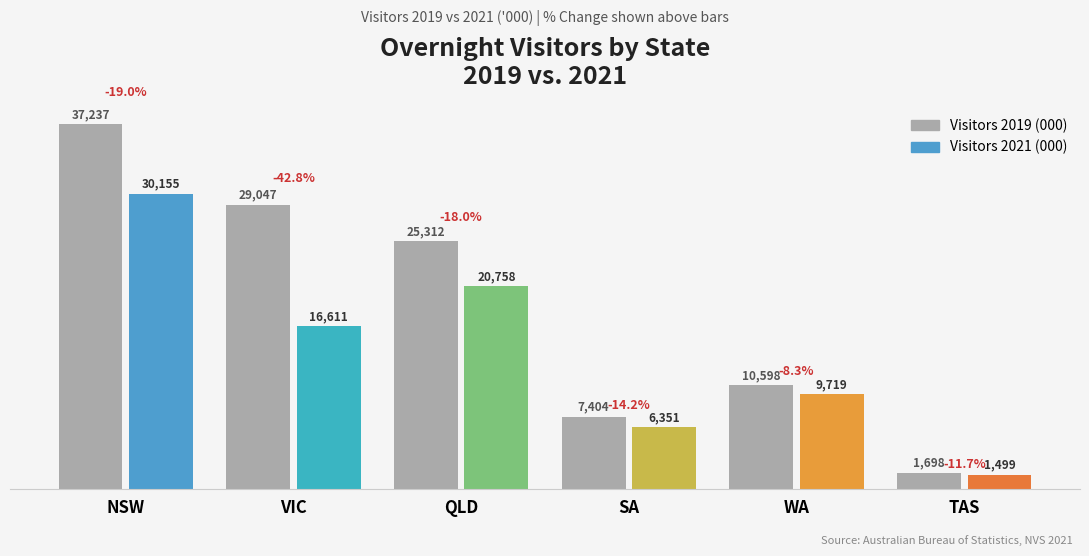

Reading left to right, extract all data points from this chart.

NSW=37236.6	VIC=29047.4	QLD=25311.9	SA=7404.1	WA=10598.0	TAS=1698.5